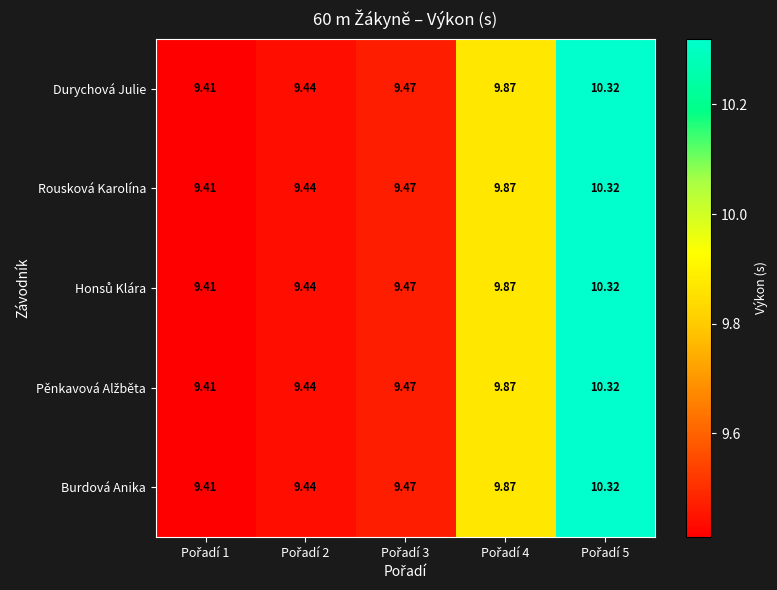

How many categories are shown in the chart?

5